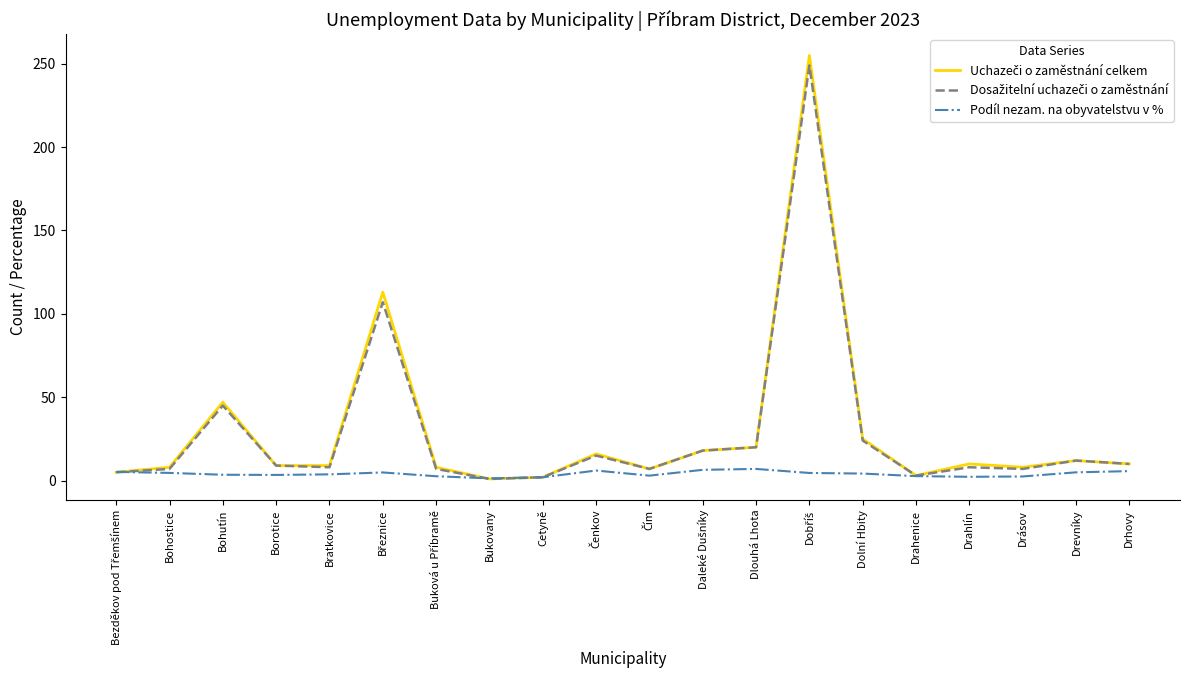

What is the highest value of the Podíl nezam. na obyvatelstvu v % series?

7.0